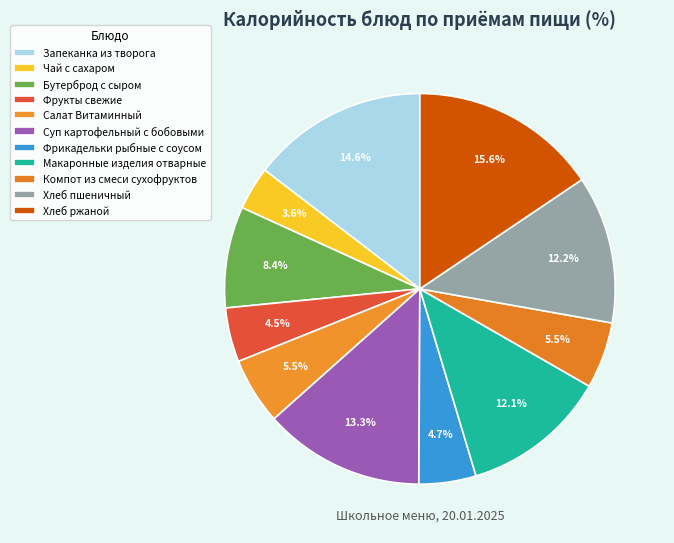

To the nearest percent, what is the difference between the largest and smallest slice percentages?

12%